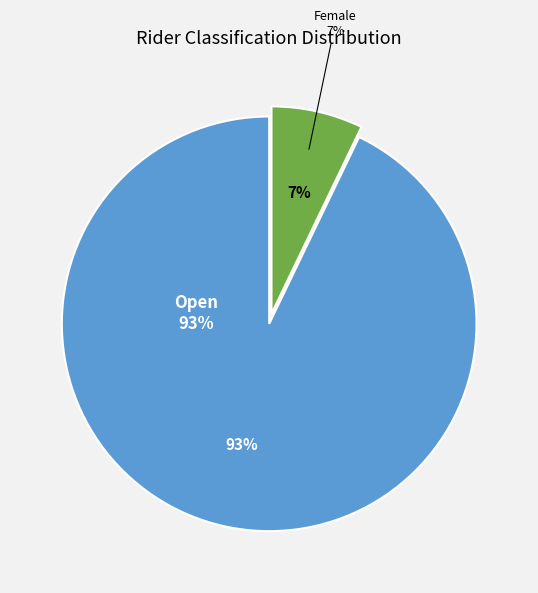

Which slice is the largest?

Open